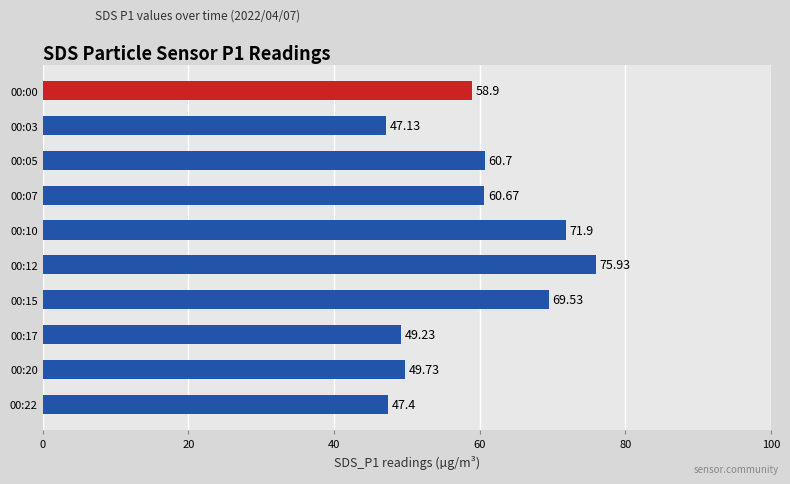

What is the difference between the maximum and second lowest values?

28.5